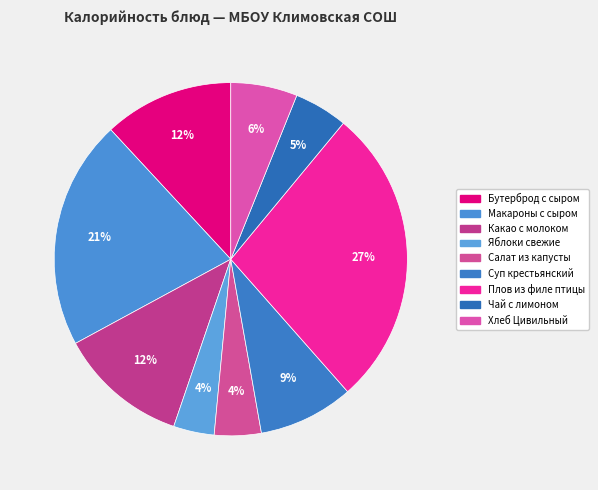

True or false: Плов из филе птицы accounts for 38% of the total.

False